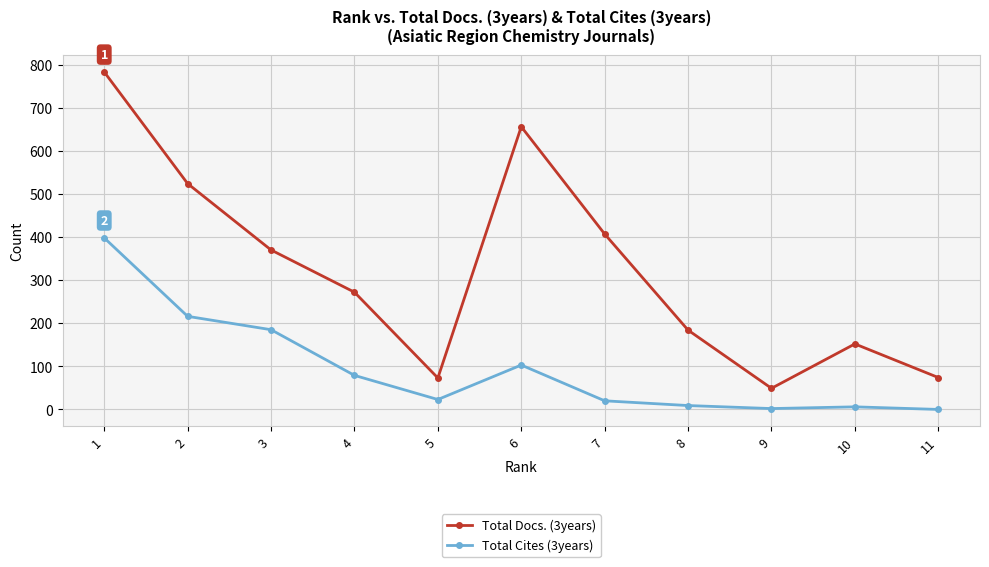

True or false: Total Cites (3years) and Total Docs. (3years) cross at least once.

False